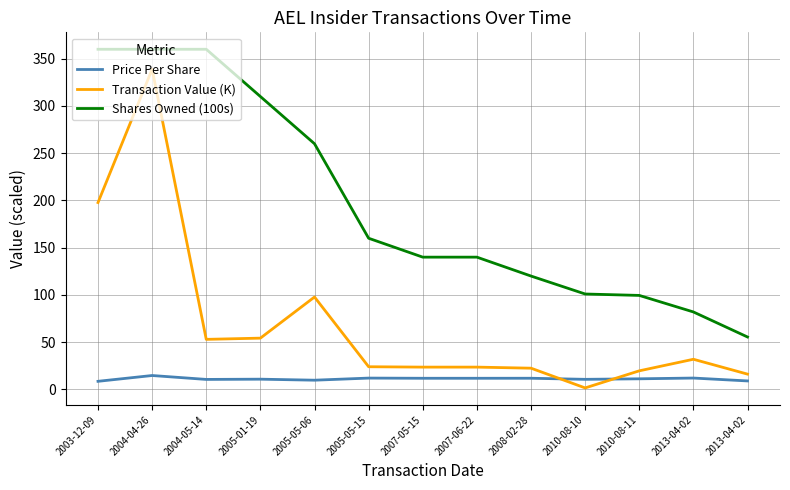

Does the chart display data point markers on the line(s)?

No